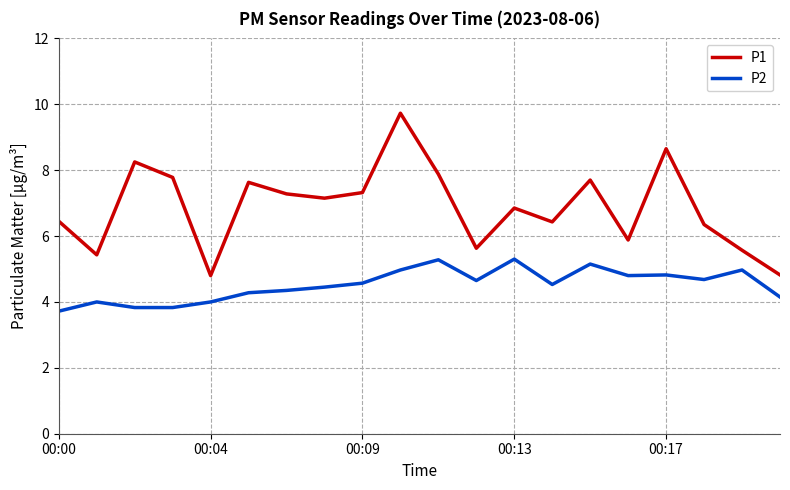

Rank the series by their maximum value, from highest to lowest.

P1, P2